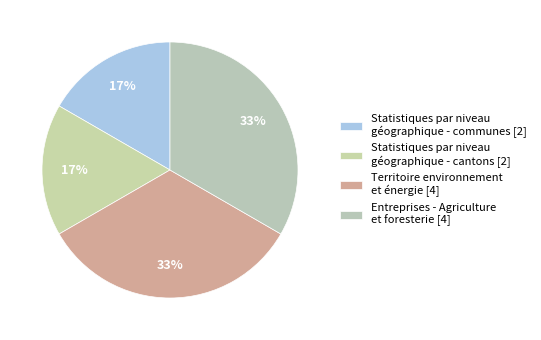

Is there any slice that represents more than half of the pie?

No